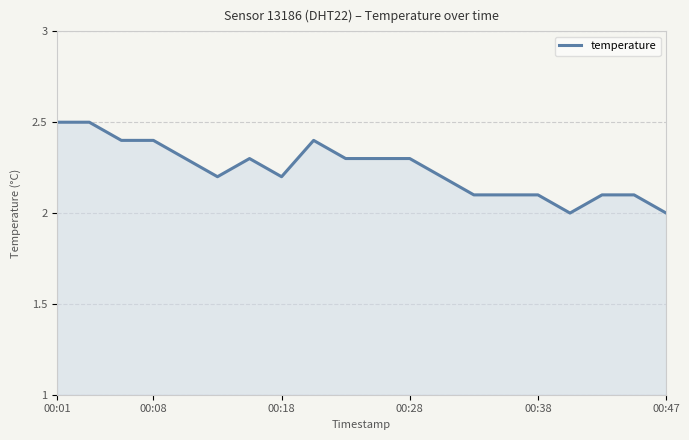

What is the greatest value displayed?

2.5